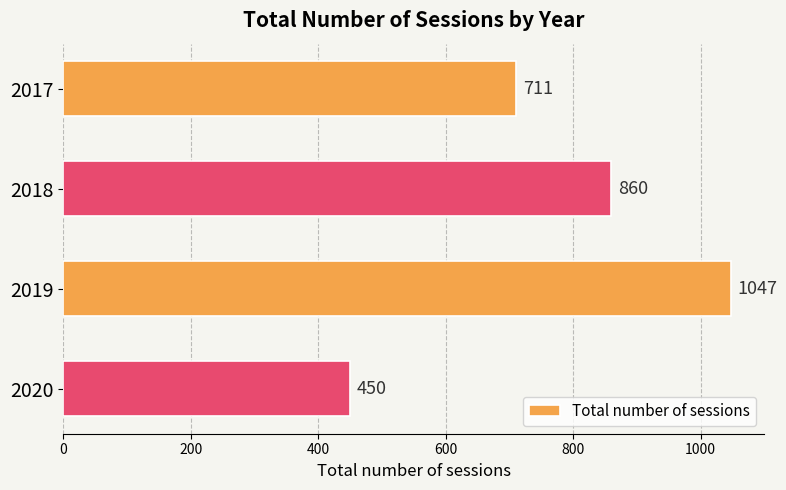

Rank the categories by value from highest to lowest.

2019, 2018, 2017, 2020